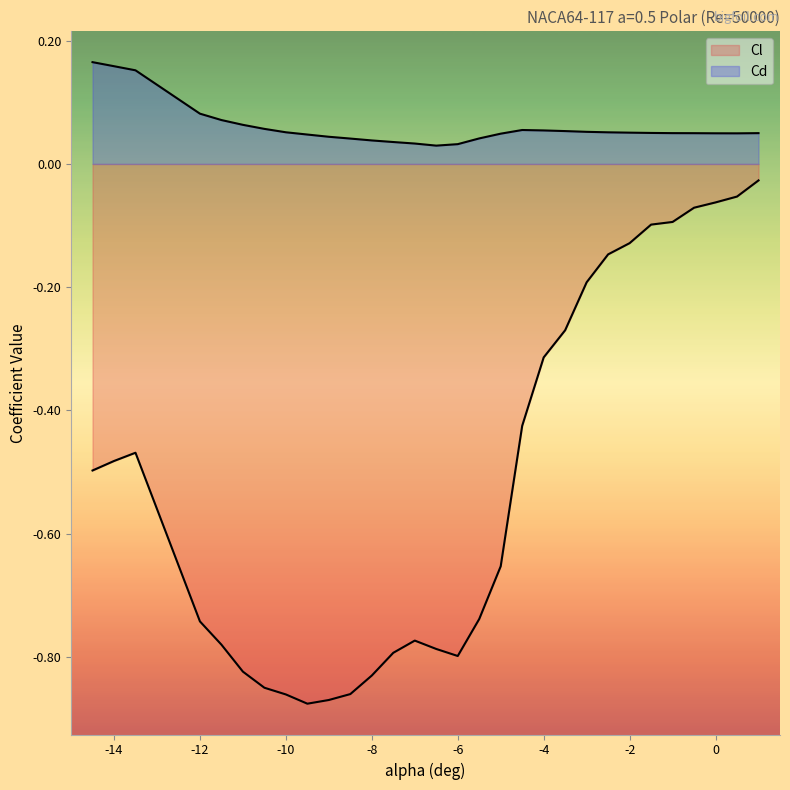

Count the Cd values in the range 0 to 1.

30